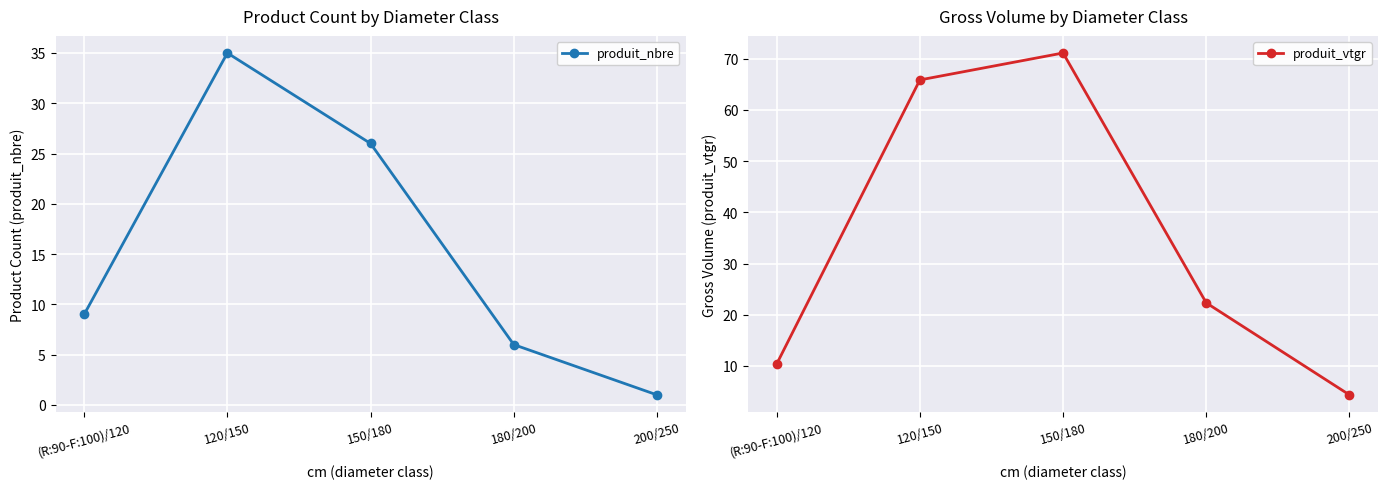

True or false: produit_vtgr has a value of 7.3 at 200/250.

False